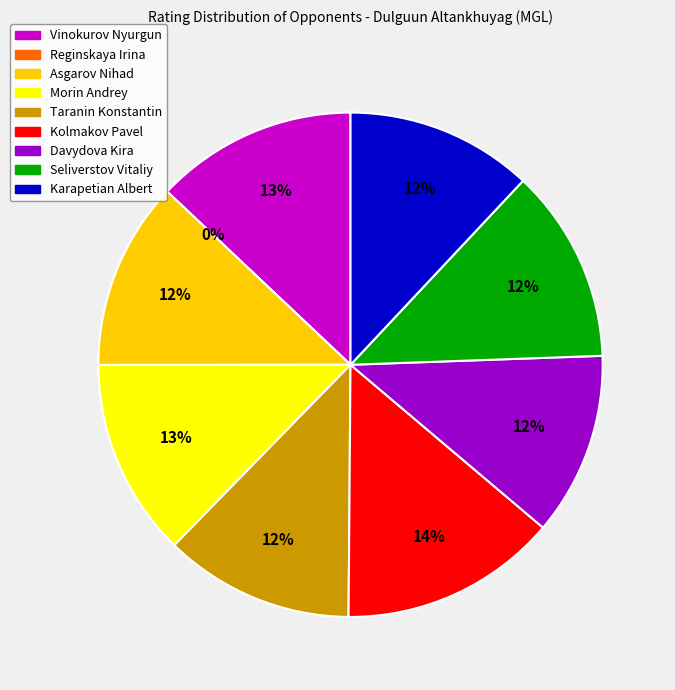

The Reginskaya Irina slice represents 1% of the pie. True or false?

False